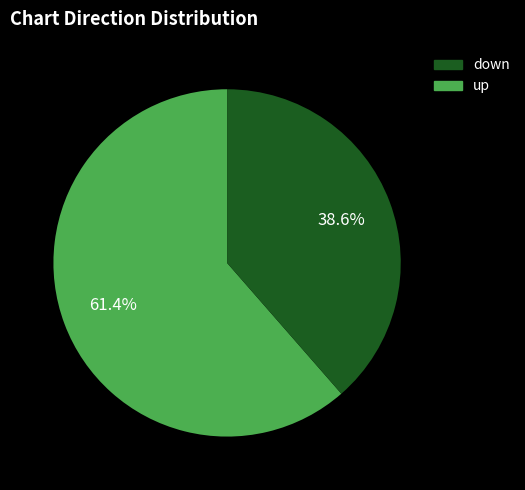

How many slices are in this pie chart?

2